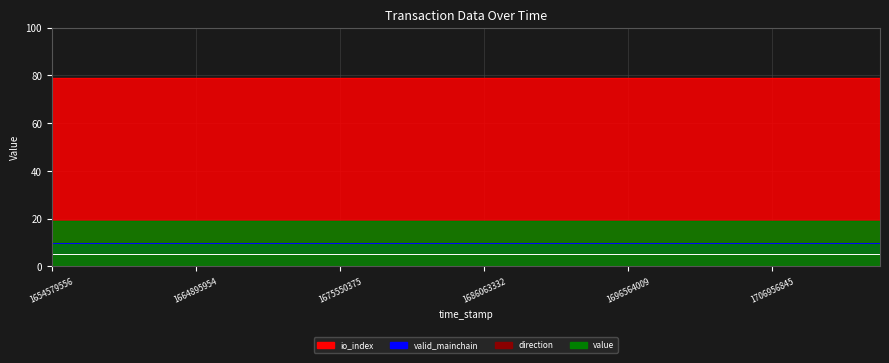

The value of direction at 1672773487 is 1.0. True or false?

True